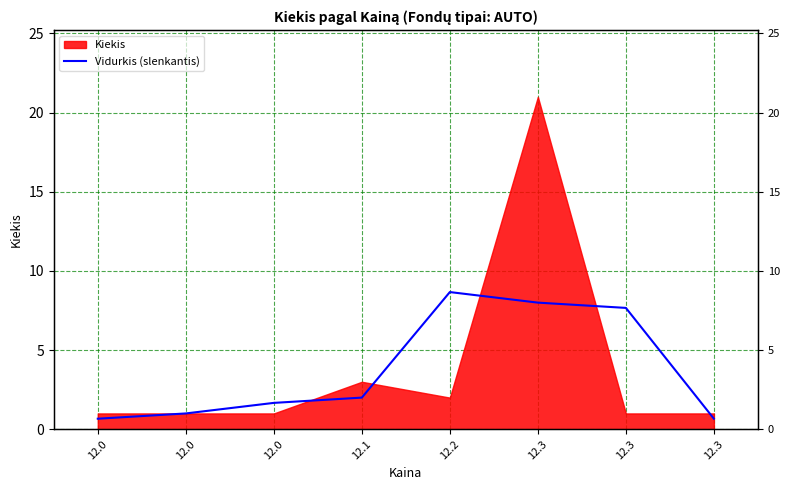

Which has a higher value, 12.3 or 12.0?

12.3